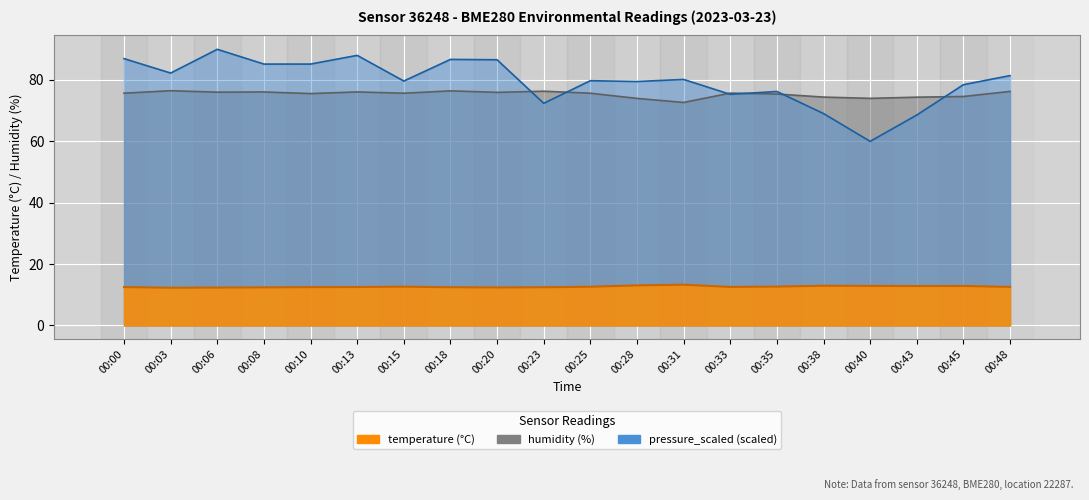

How many data points in humidity are above 75?

14